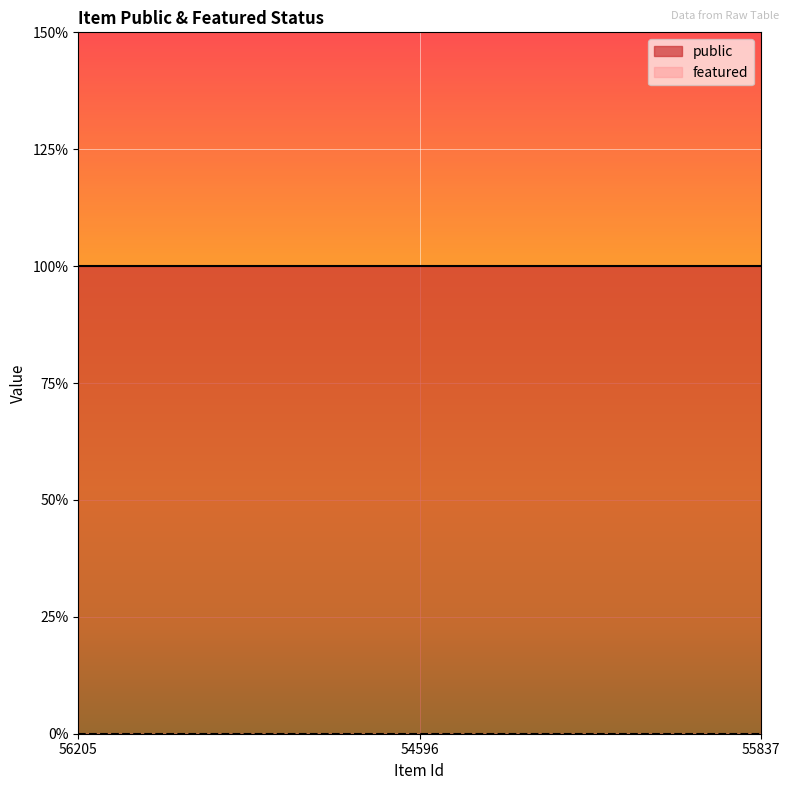

Is it true that featured equals 0 at 56205?

True